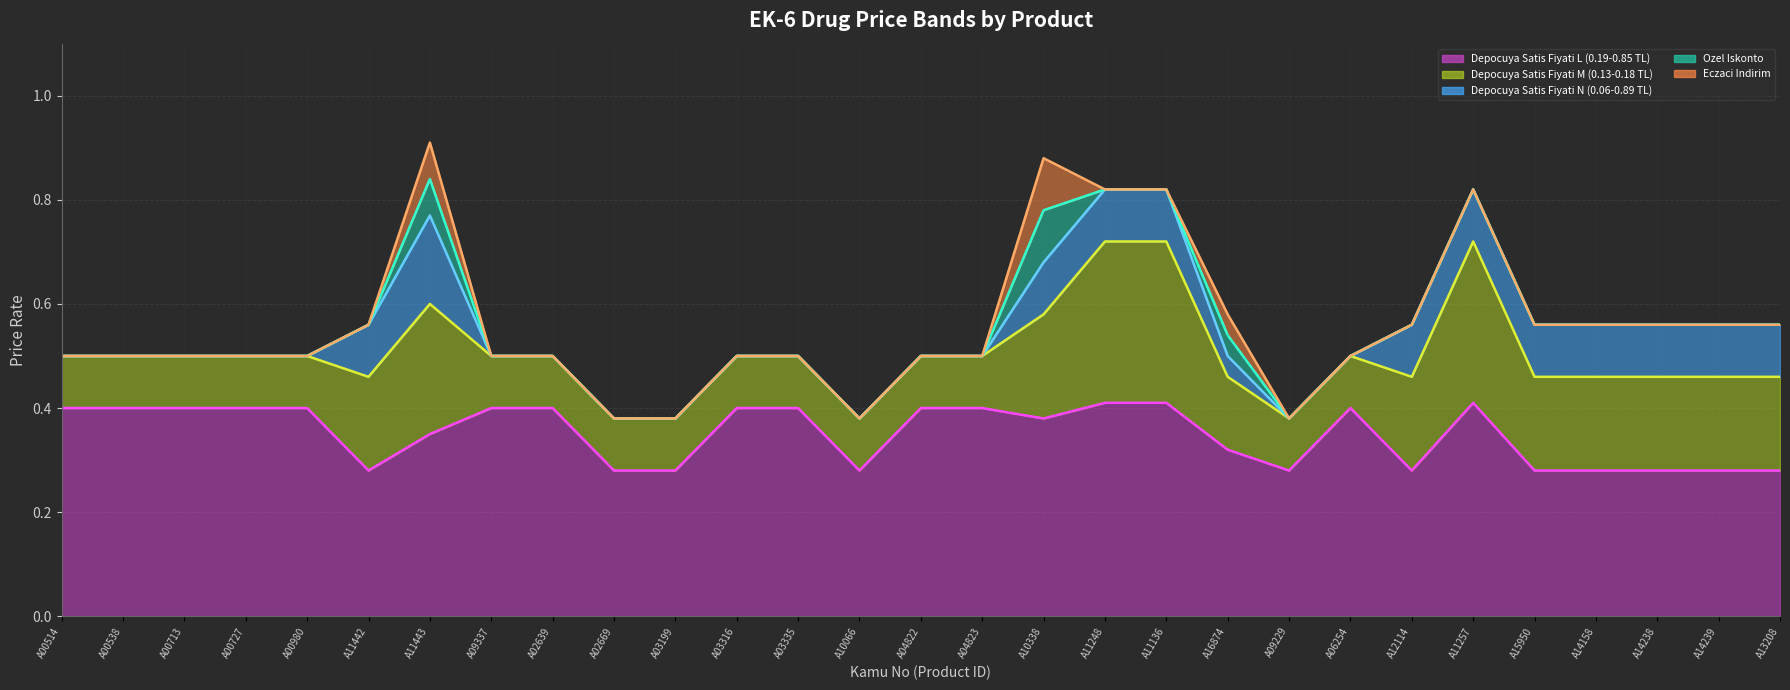

True or false: Depocuya Satis Fiyati N (0.06-0.89 TL) (line) has a value of 1.4 at A11257.

False